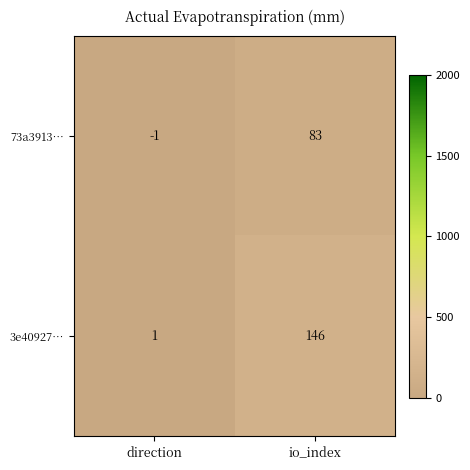

What is the difference between the 3e40927… values at direction and io_index?

145